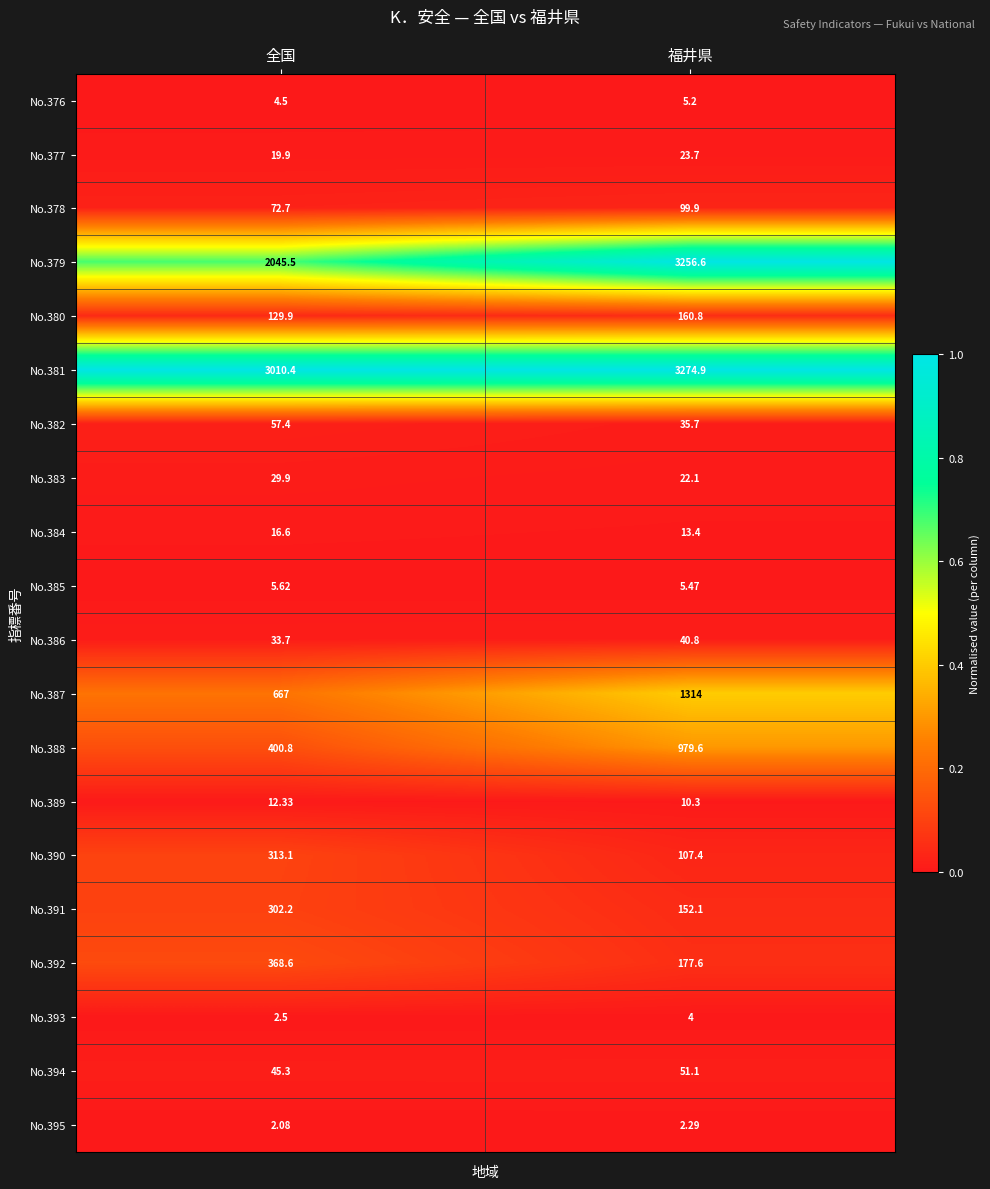

List the labels in order of No.384 value, largest first.

全国, 福井県